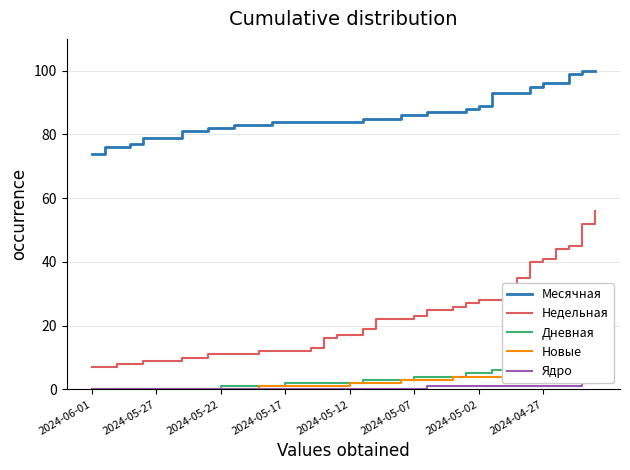

What is the sum of all Ядро values?

16